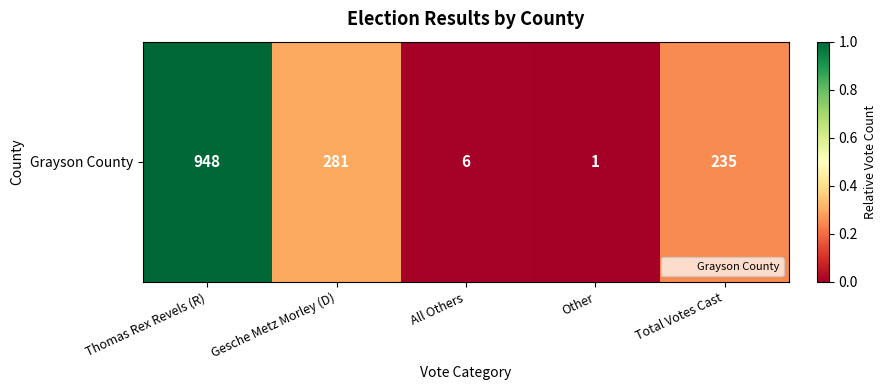

Reading left to right, extract all data points from this chart.

1.0	0.3	0.0	0.0	0.2